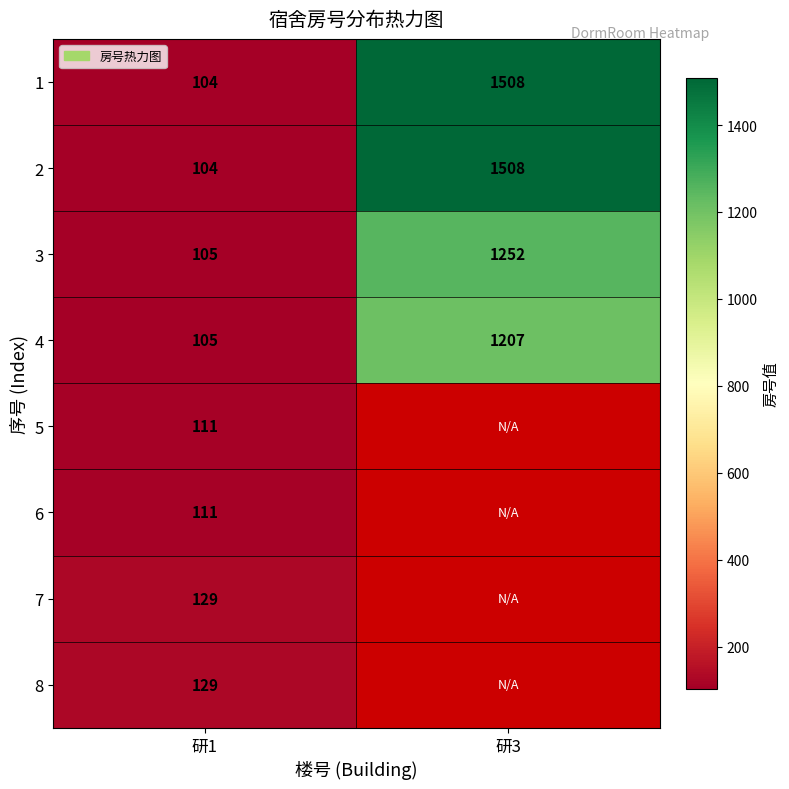

What is the minimum value for 3?

105